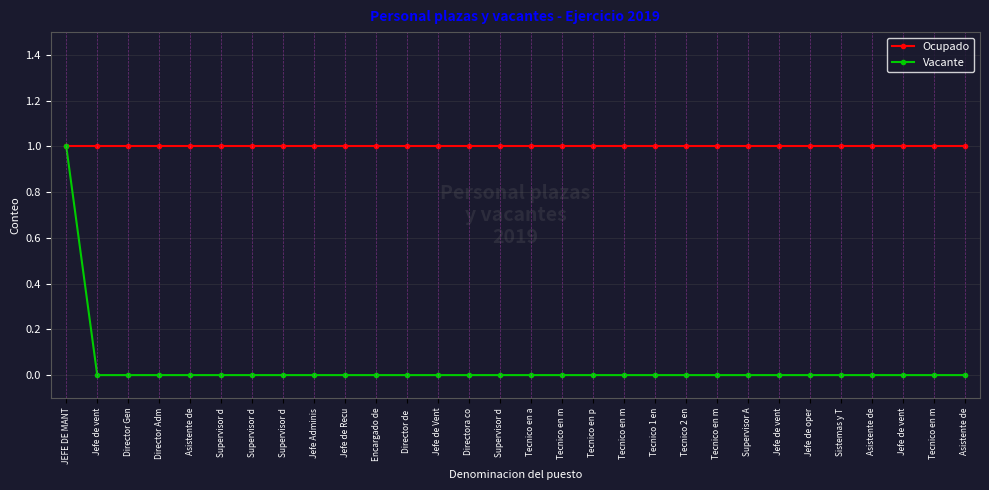

What is the label of the 29th point from the right?

Jefe de vent